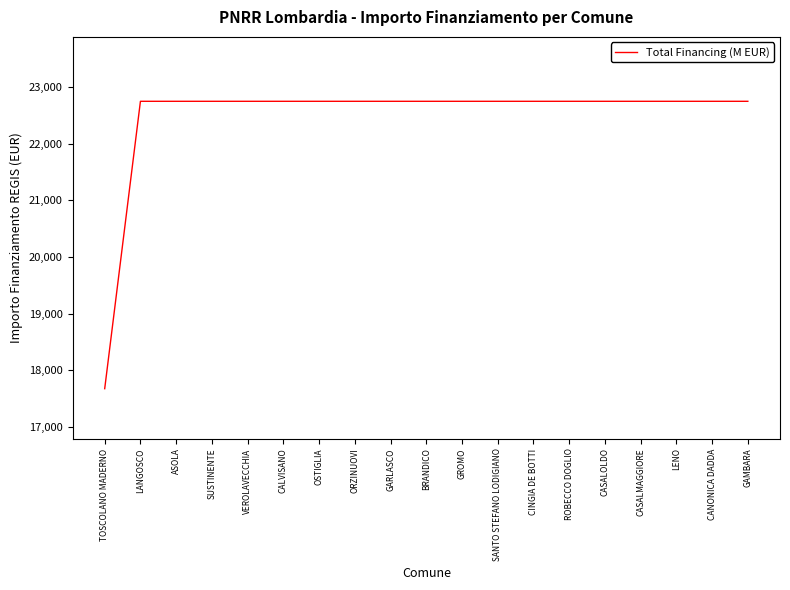

What is the ratio of the value at ROBECCO DOGLIO to the value at GAMBARA?

1.0